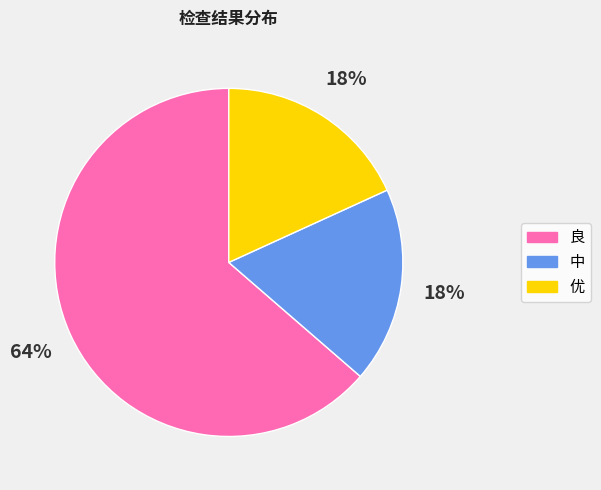

Which slice is the largest?

良